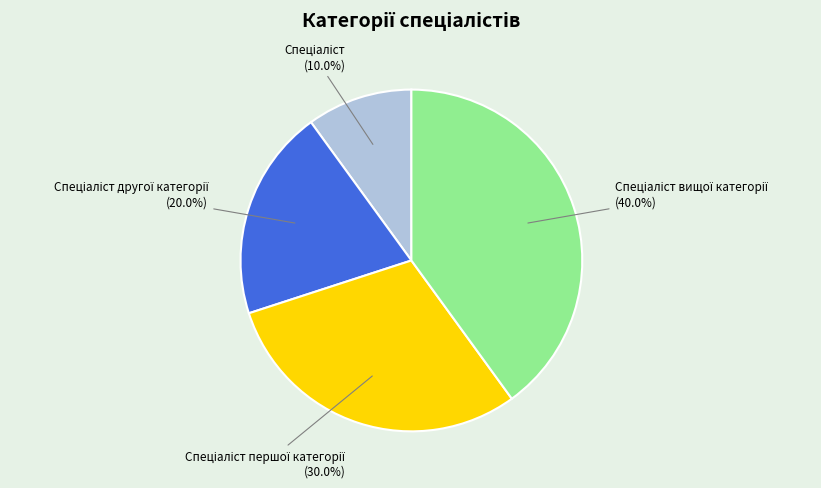

Is there any slice that represents more than half of the pie?

No